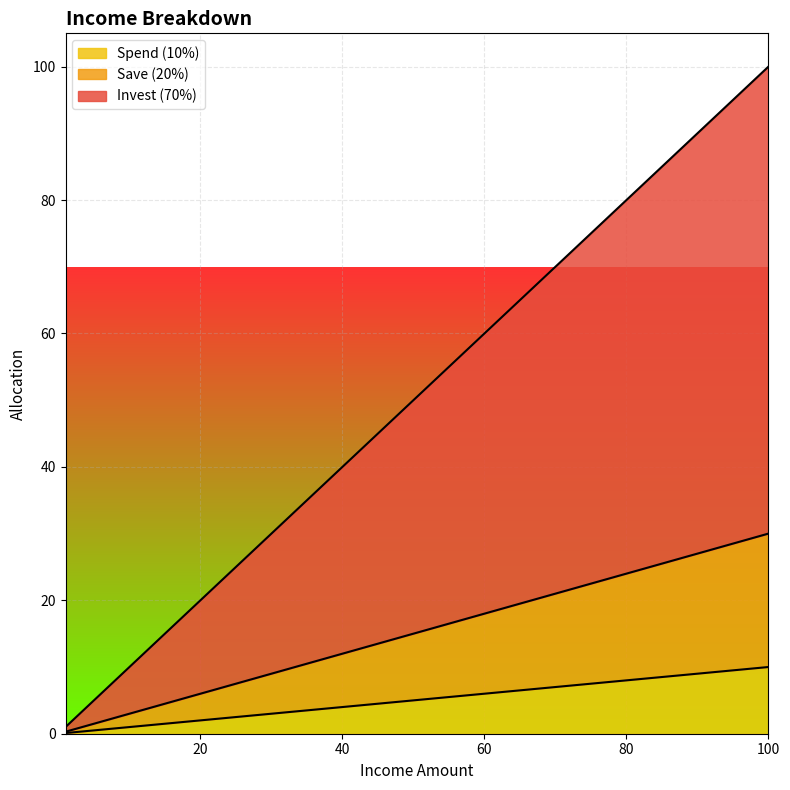

At which category is the sum across all series the highest?

100